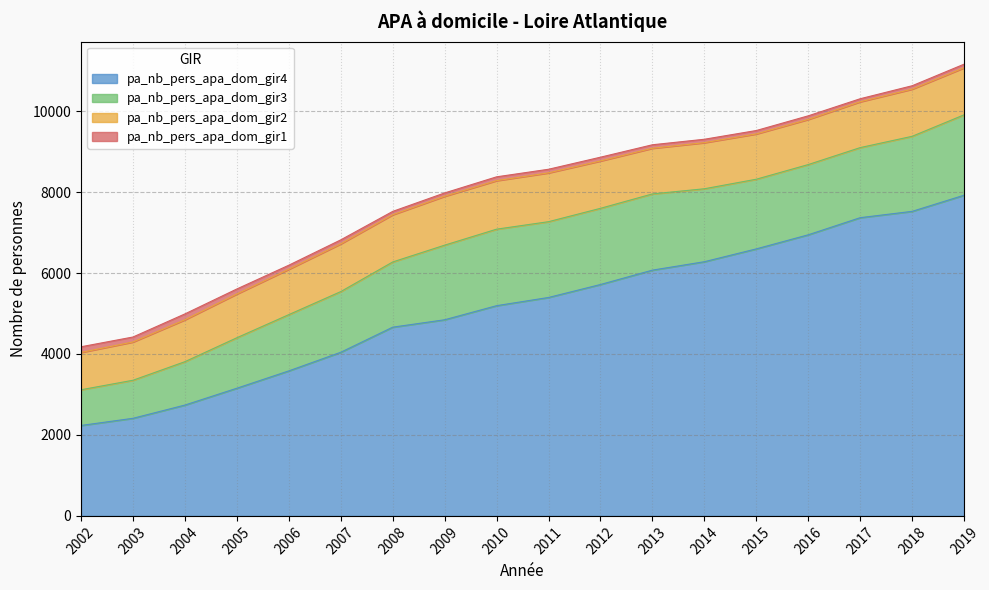

What are all the series names shown in the legend?

pa_nb_pers_apa_dom_gir4, pa_nb_pers_apa_dom_gir3, pa_nb_pers_apa_dom_gir2, pa_nb_pers_apa_dom_gir1